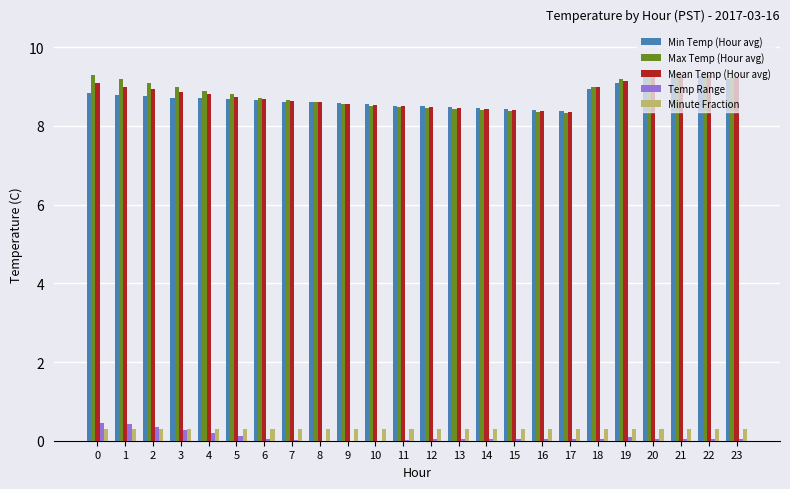

Is the value of Minute Fraction at 18 greater than the value of Max Temp (Hour avg) at 13?

No